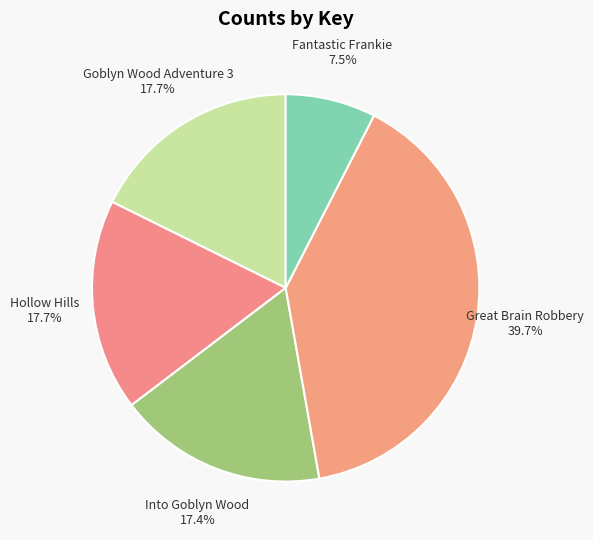

To the nearest percent, what is the average slice percentage?

20%